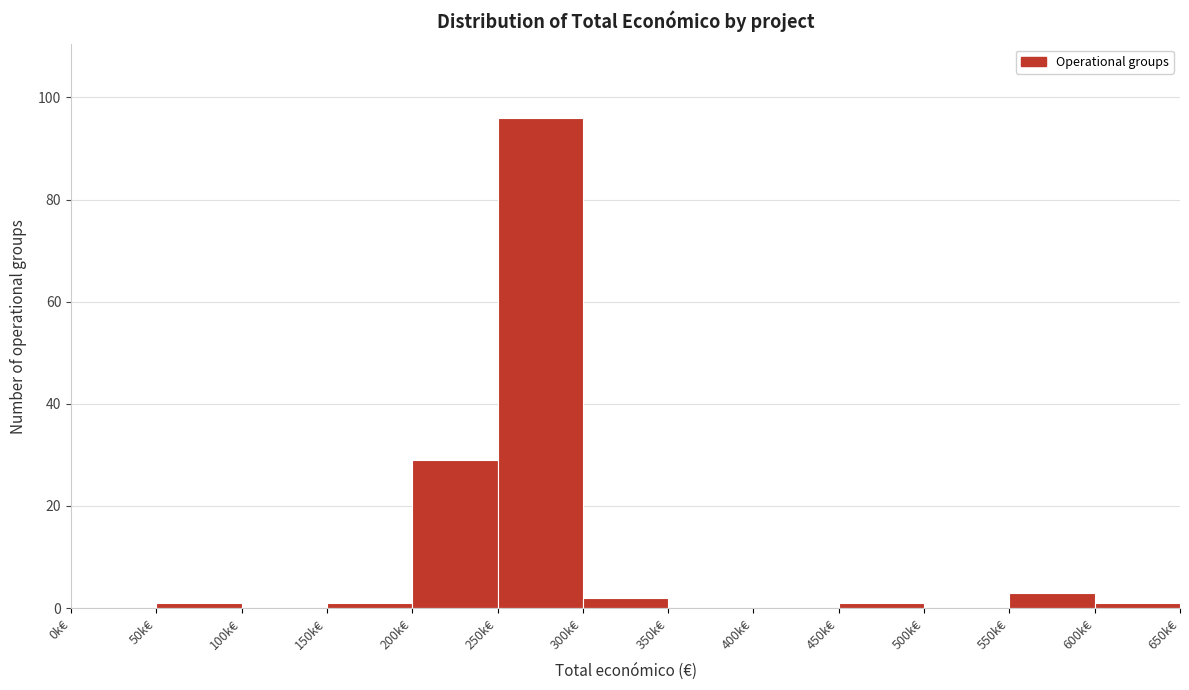

Reading right to left, what are all the values shown in this chart?

600k€=1	550k€=3	500k€=0	450k€=1	400k€=0	350k€=0	300k€=2	250k€=96	200k€=29	150k€=1	100k€=0	50k€=1	0k€=0